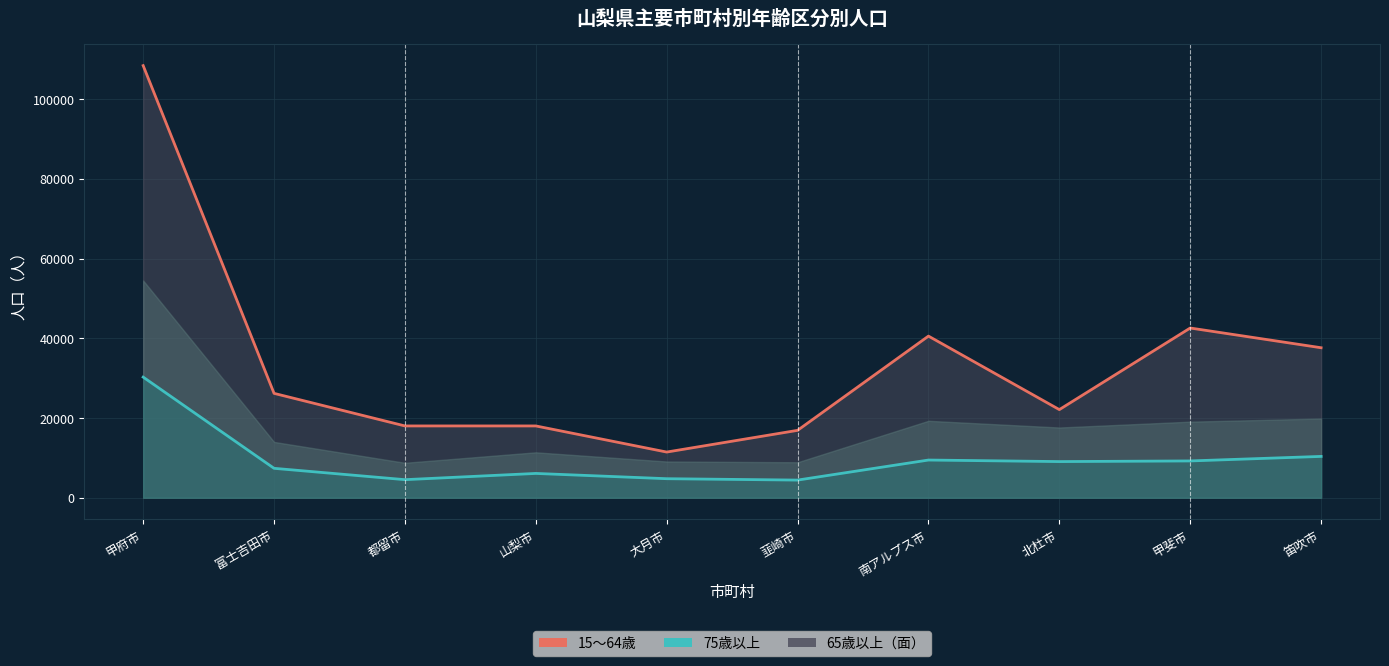

Where is the first local maximum for 15～64歳（線）?

南アルプス市